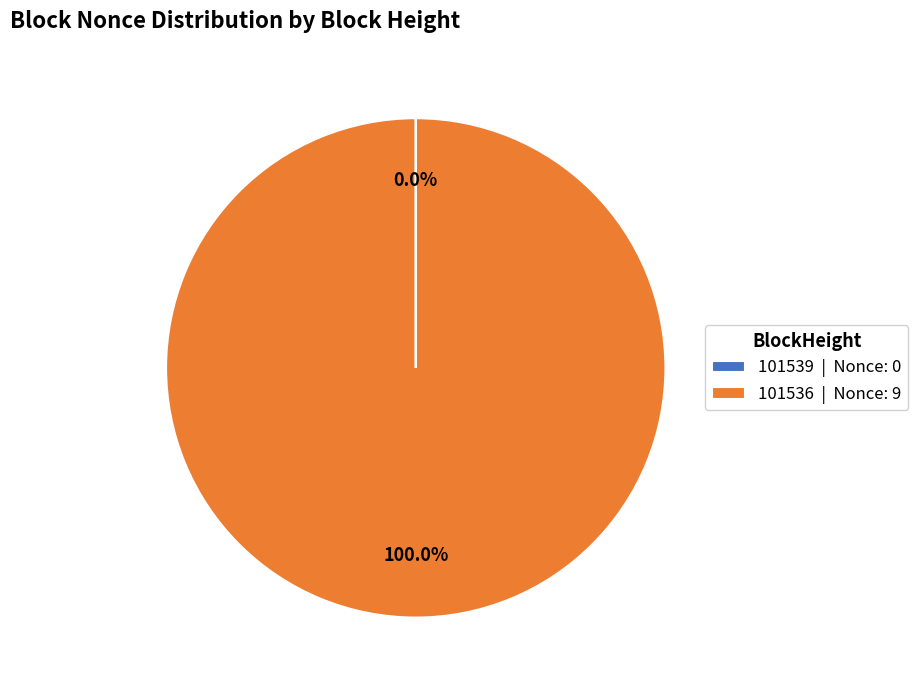

Is 101536 | Nonce: 9 the majority of the pie?

Yes